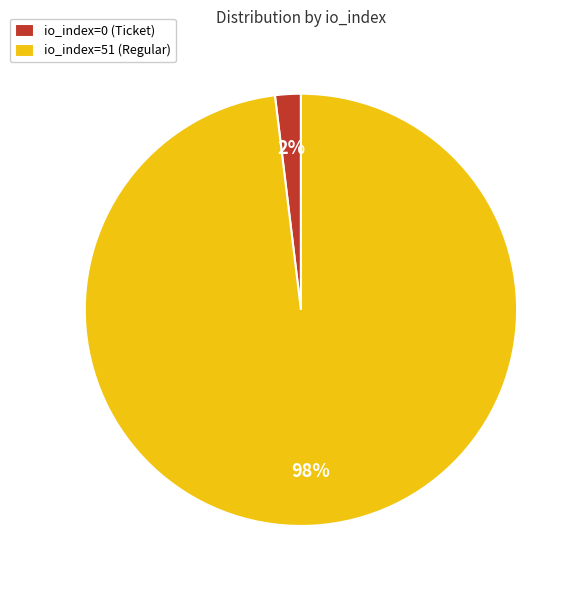

Count the number of slices in the pie.

2